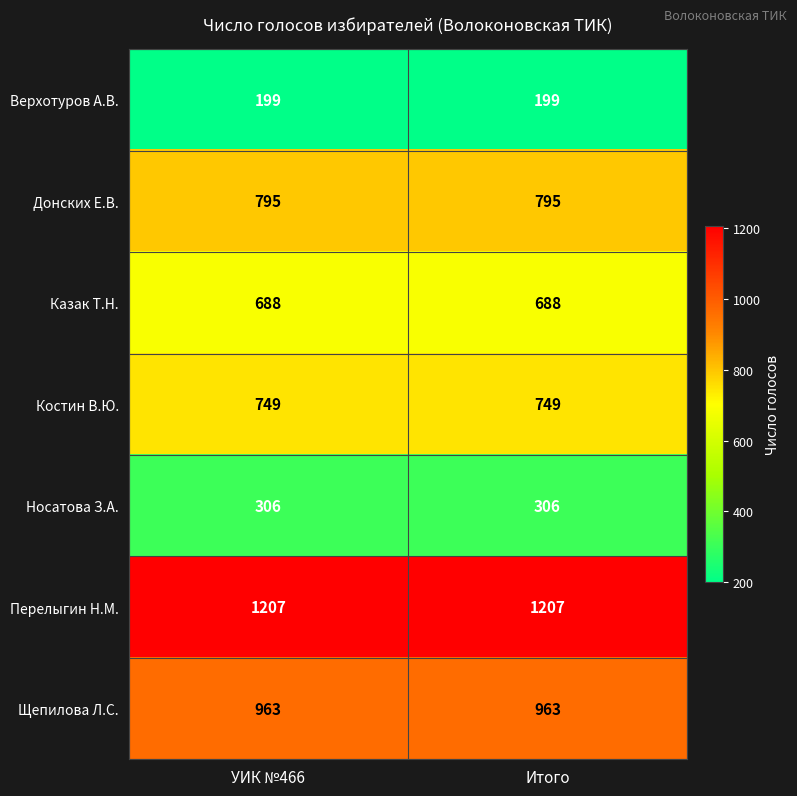

What is the difference between the highest and lowest values at УИК №466?

1008